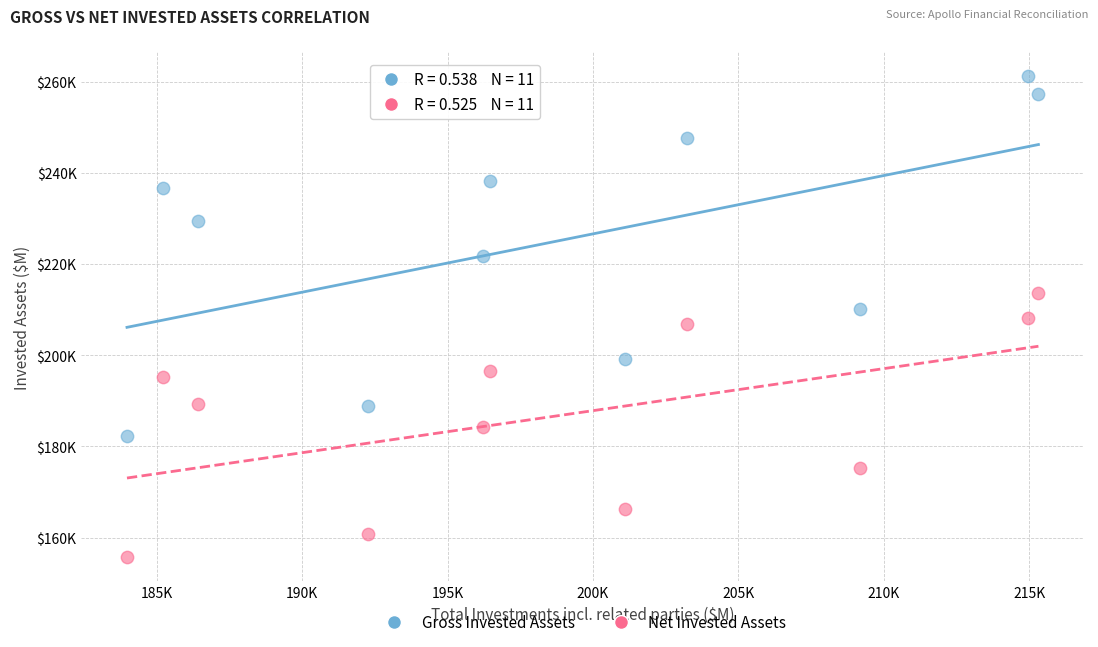

Which series contains the lowest Y value?

Net Invested Assets